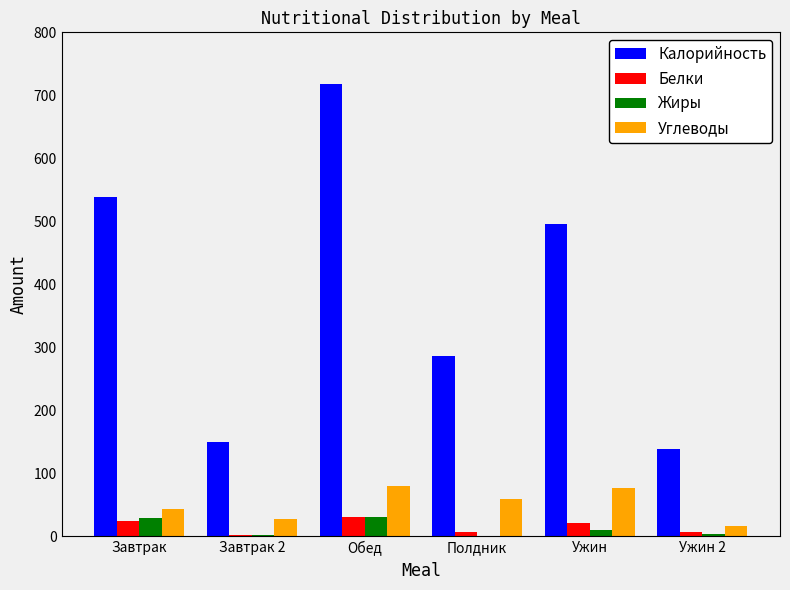

What is the approximate value of Калорийность at Обед?

718.7